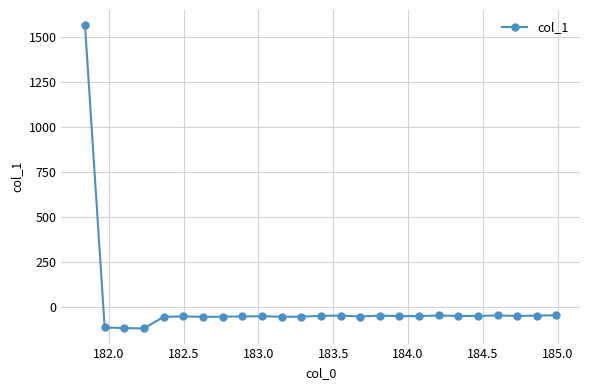

What is the maximum value shown in the chart?

1568.5